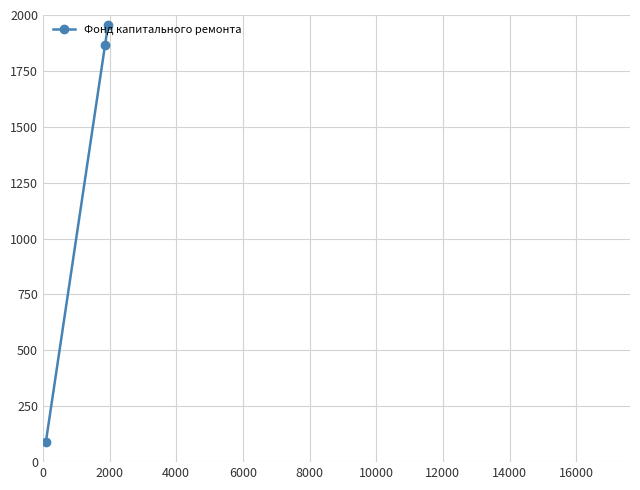

How many series are shown in this chart?

1